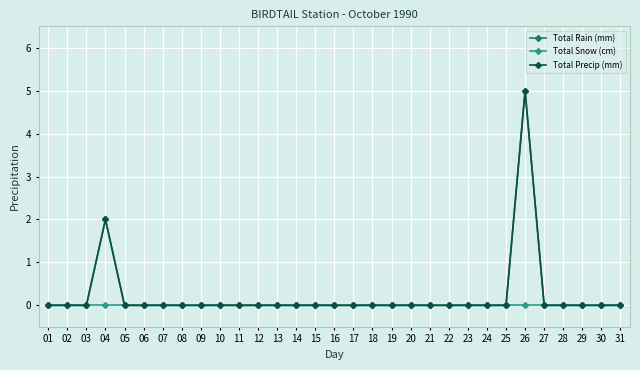

Does the chart have visible grid lines?

Yes